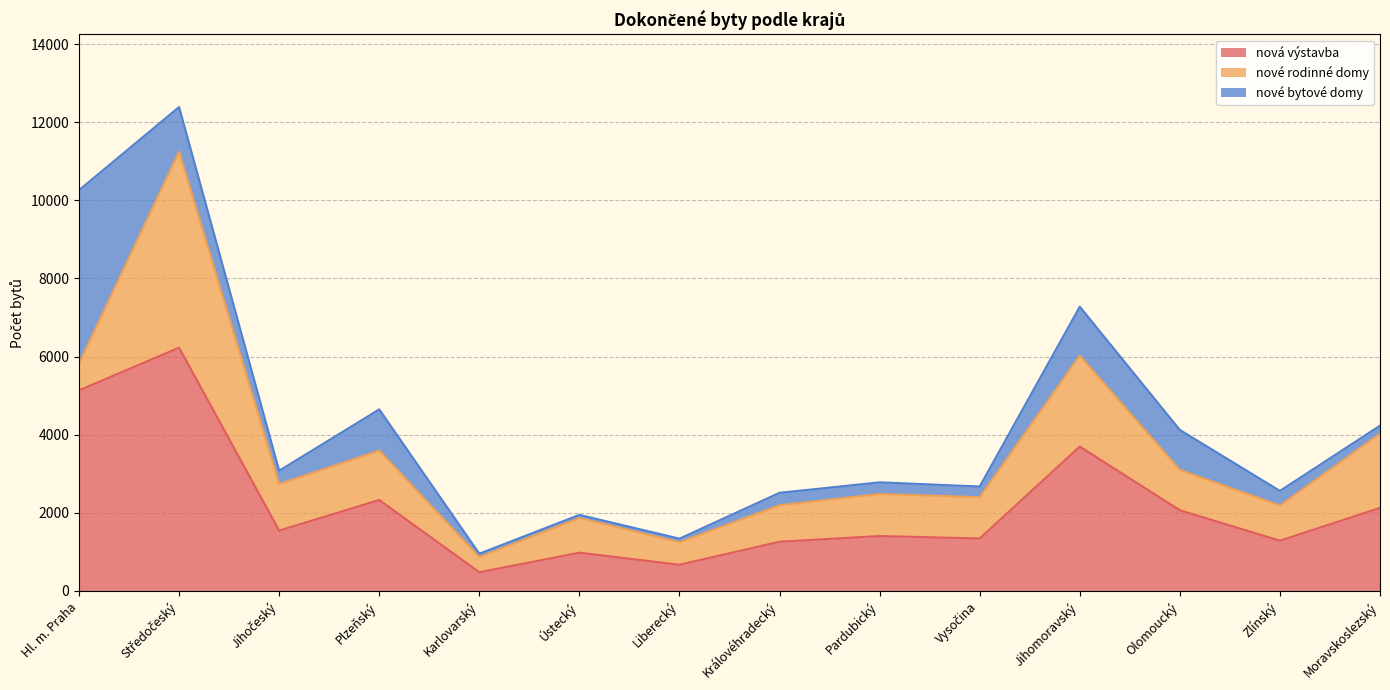

Reading left to right, list all the values displayed in this chart.

nová výstavba: 5134	6226	1544	2327	478	978	669	1259	1404	1342	3694	2064	1285	2125
nové rodinné domy: 689	5018	1193	1265	389	888	576	934	1076	1057	2329	1033	901	1902
nové bytové domy: 4436	1143	340	1055	85	80	92	318	299	273	1252	1023	374	203